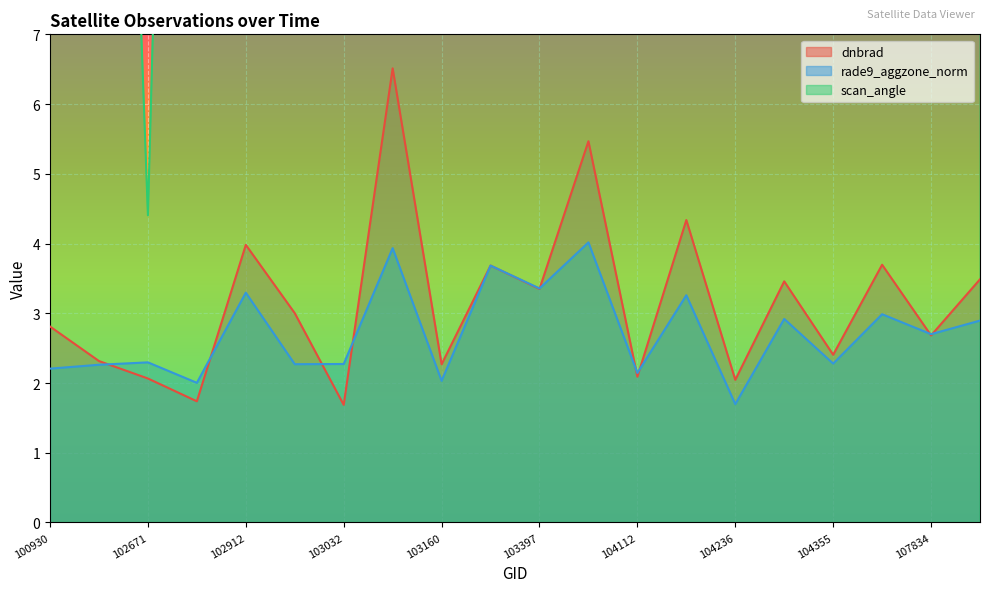

Which series changed the most between 102792 and 102912?

scan_angle